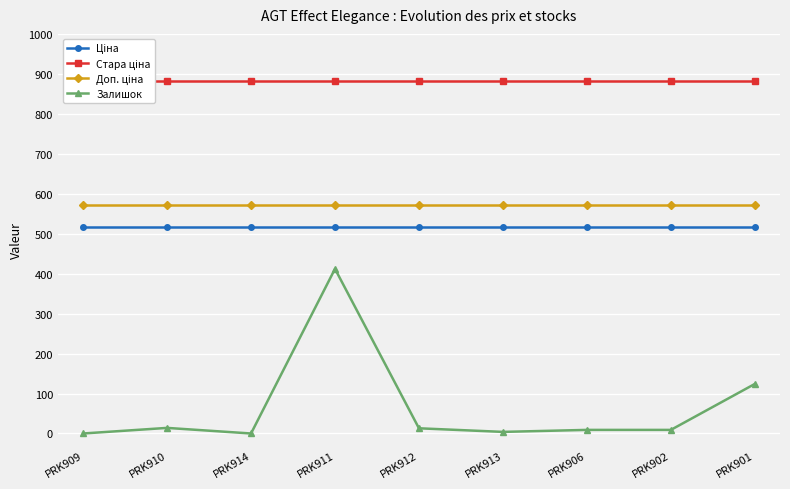

At which label does Доп. ціна reach its minimum?

PRK909